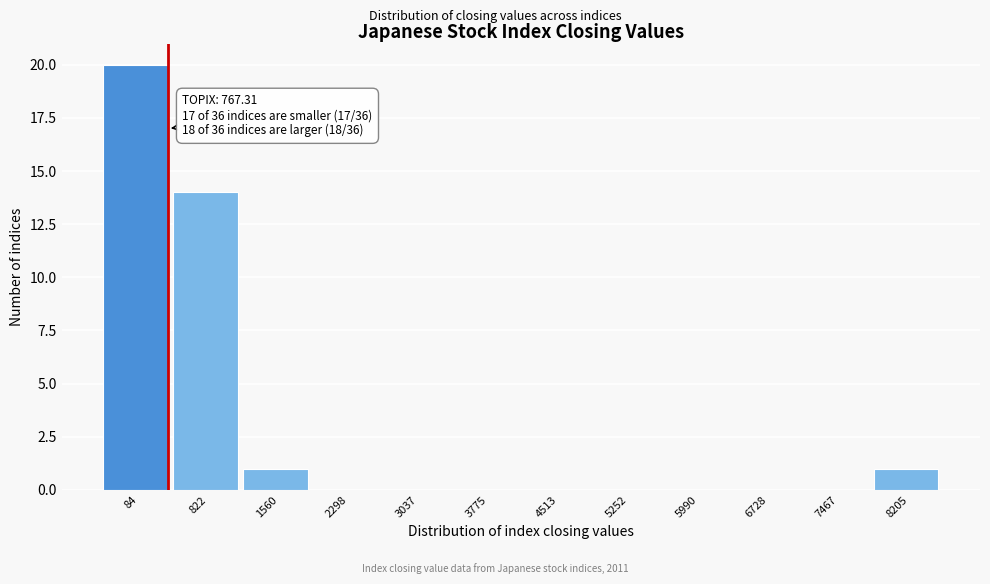

Is it true that the value at 5990 is 0?

True